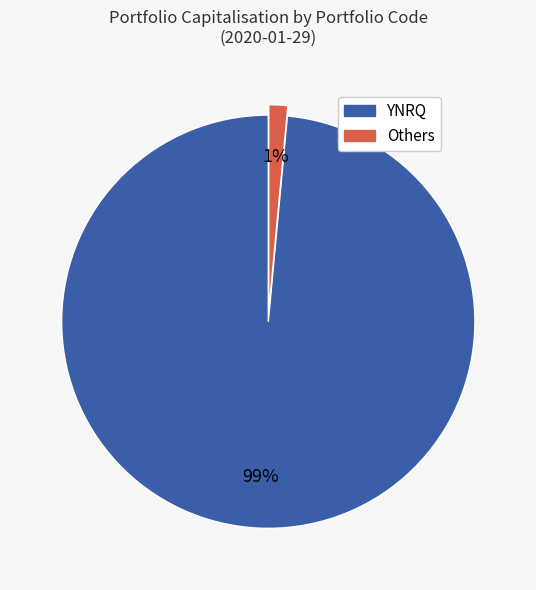

Does any single category account for the majority?

Yes